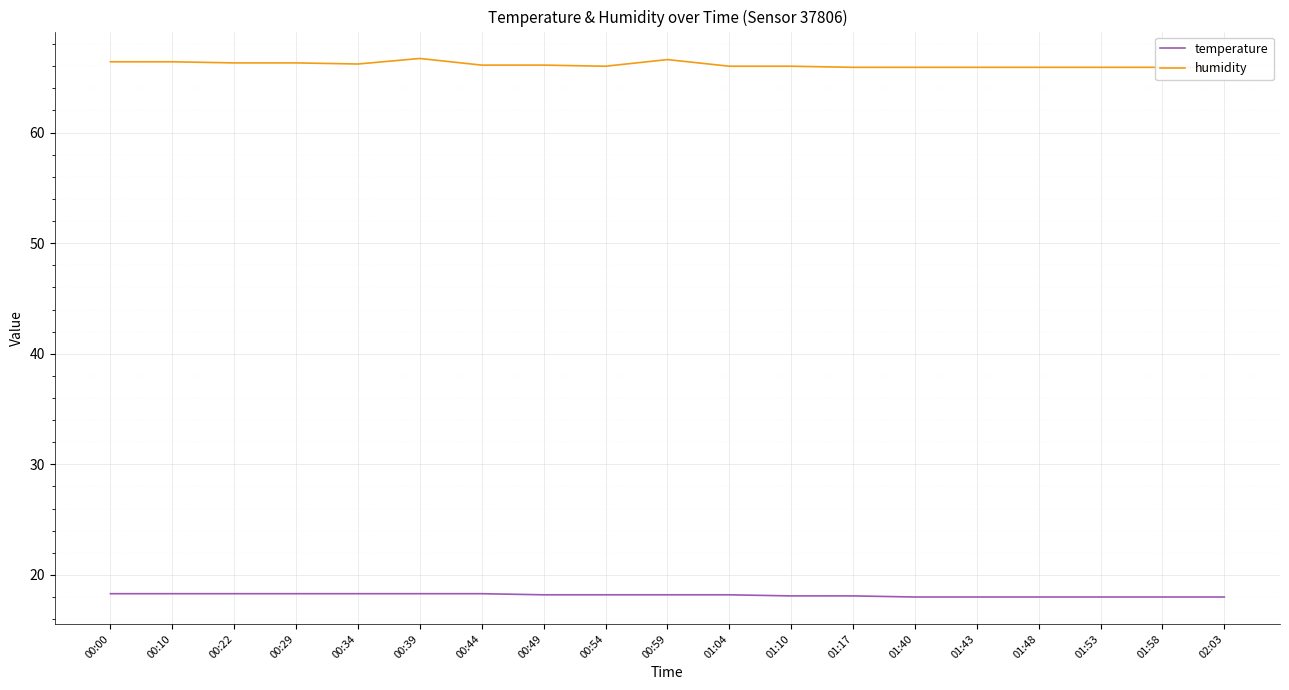

What is the difference between the highest and lowest values at 00:22?

48.0